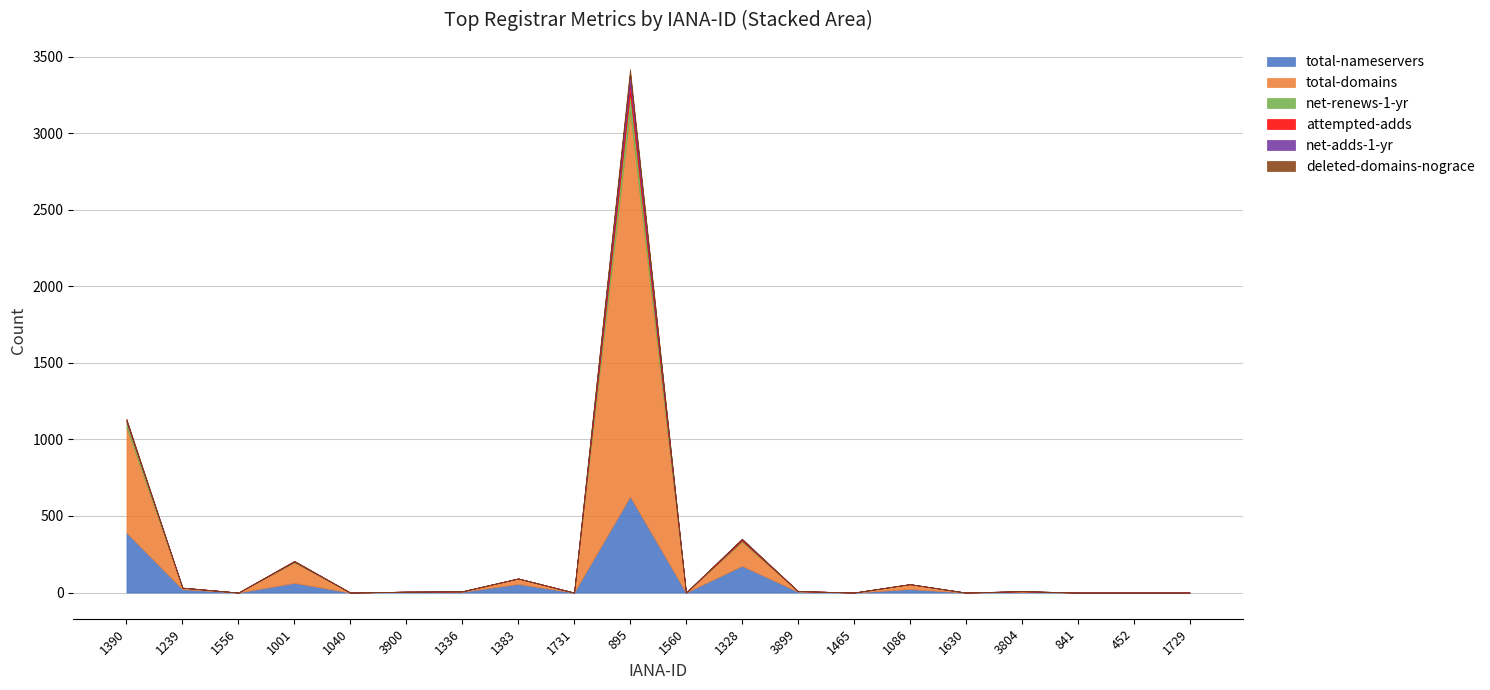

Count the number of data series in this chart.

6